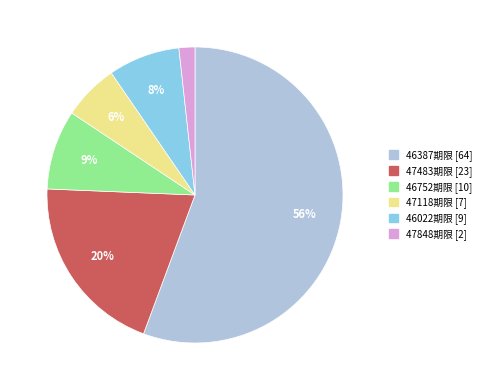

Is there a majority slice in this chart?

Yes